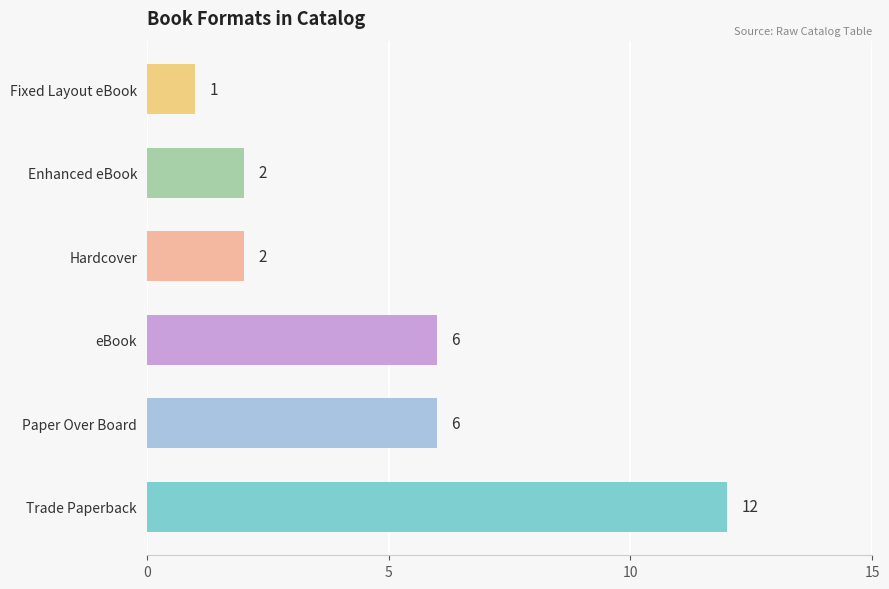

How many values are below 2?

1